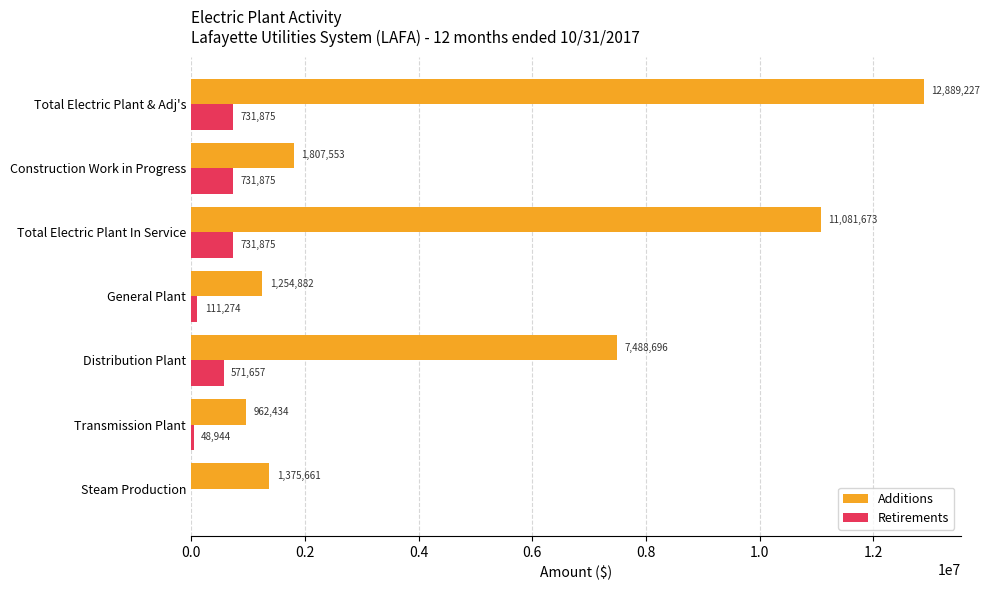

Which series has the largest total across all categories?

Additions